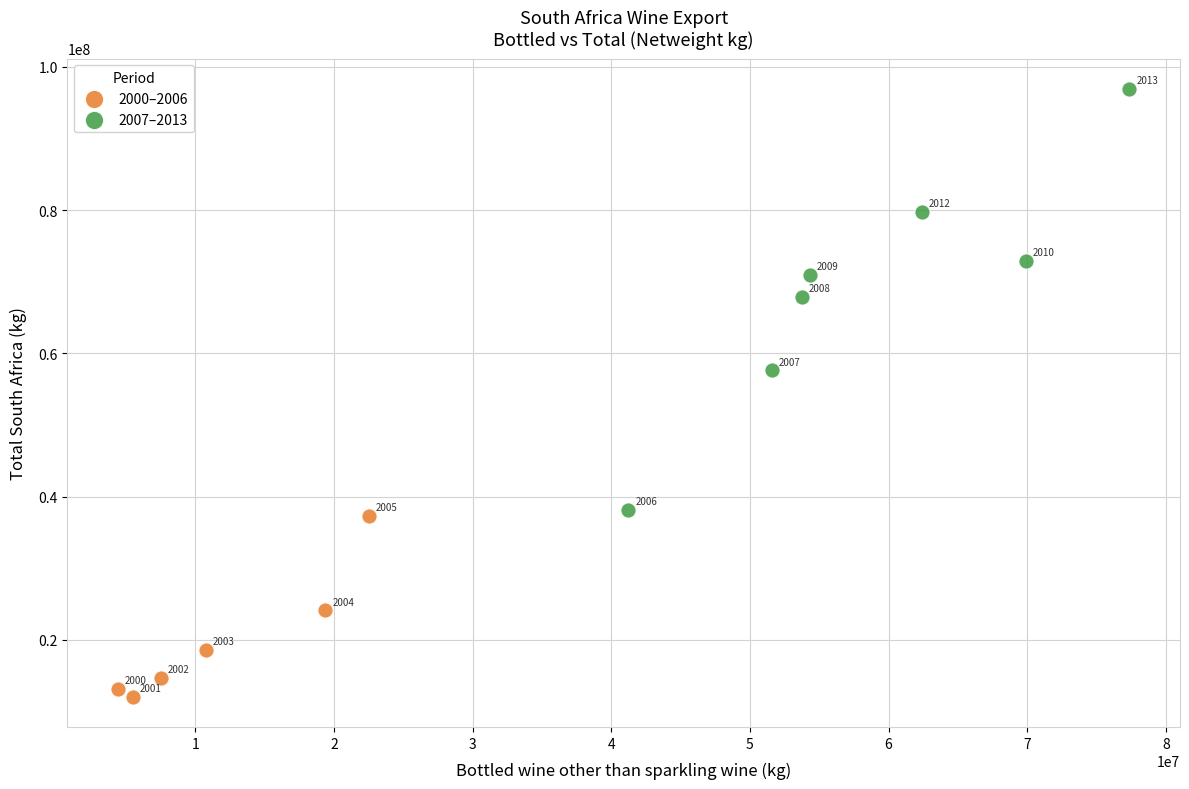

Which series reaches the minimum Y coordinate?

2000–2006